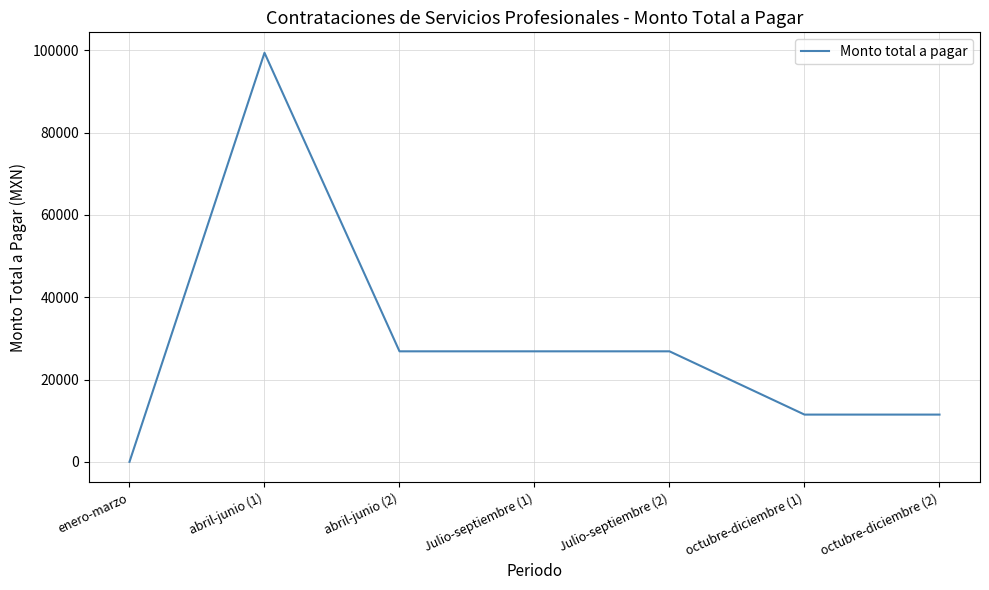

True or false: the data shows 0.0 at enero-marzo.

True